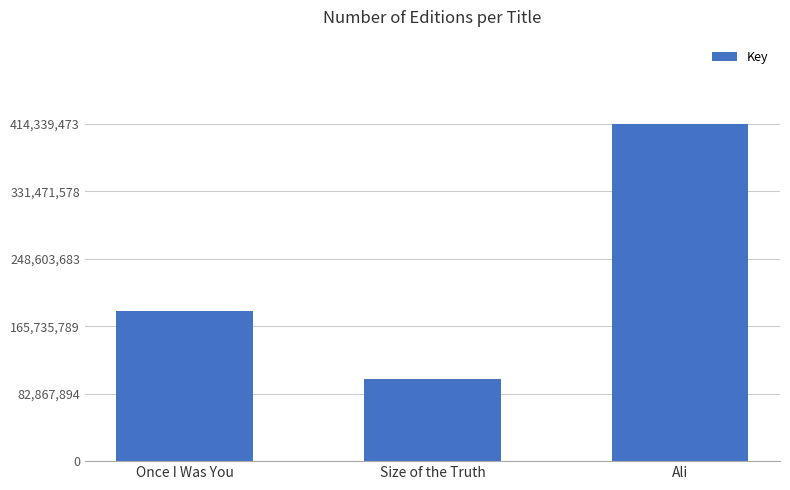

Rank the categories by value from highest to lowest.

Ali, Once I Was You, Size of the Truth